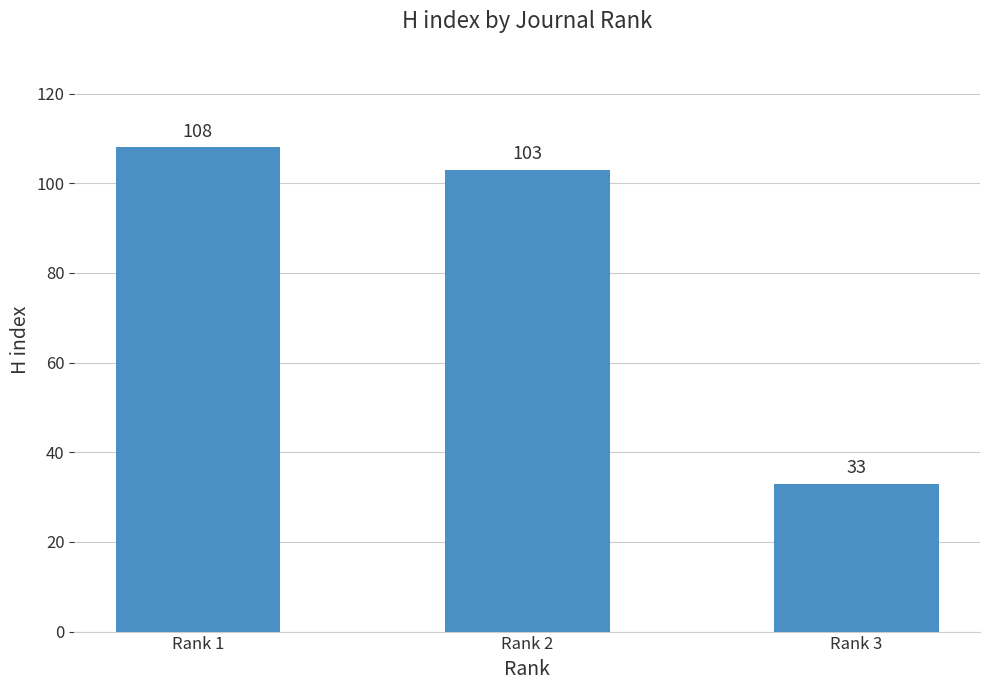

Approximately how many times larger is the value at Rank 1 compared to Rank 2?

1.0